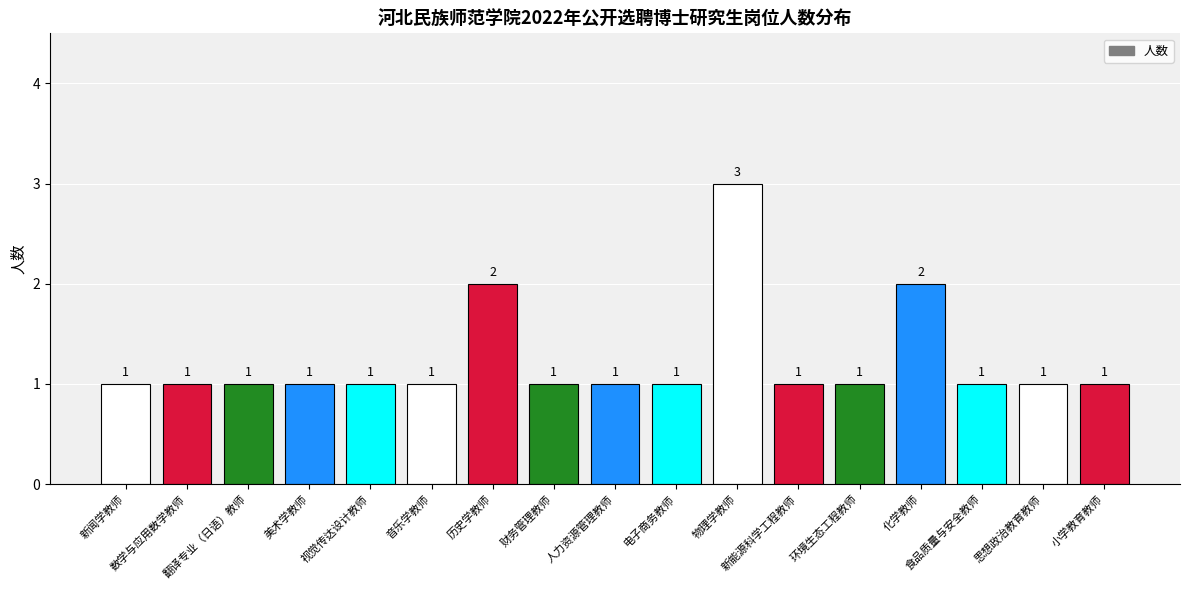

What is the label of the 4th bar from the right?

化学教师